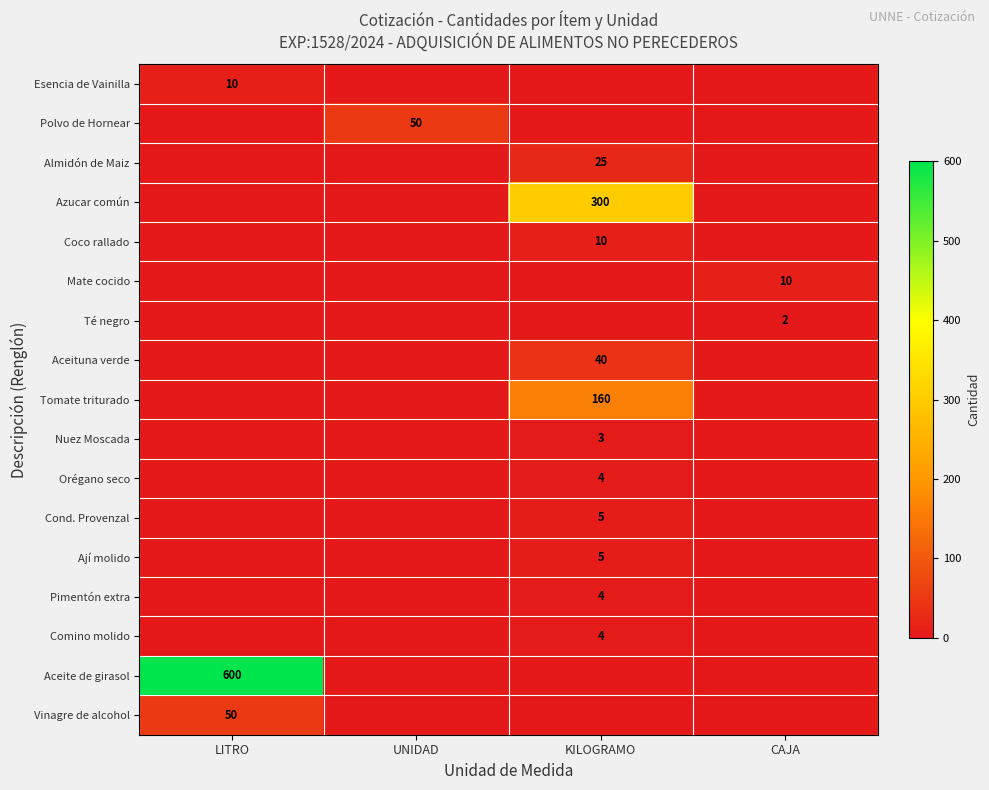

The Cond. Provenzal series shows 7 at KILOGRAMO. True or false?

False